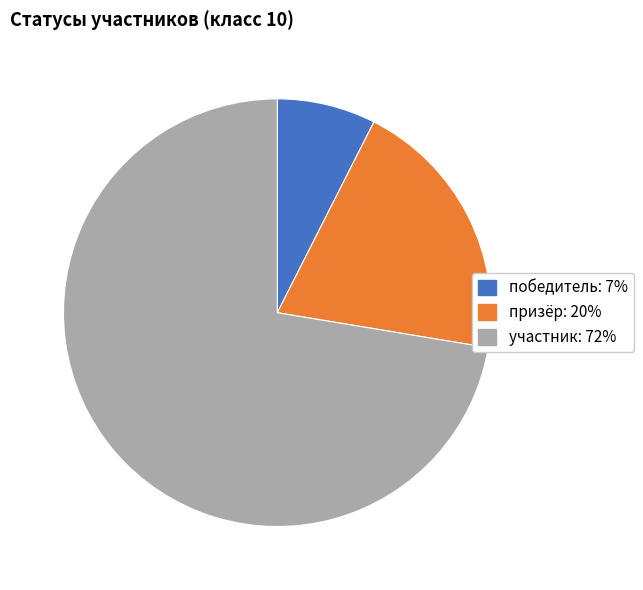

Approximately how many times larger is the value at победитель compared to призёр?

0.4